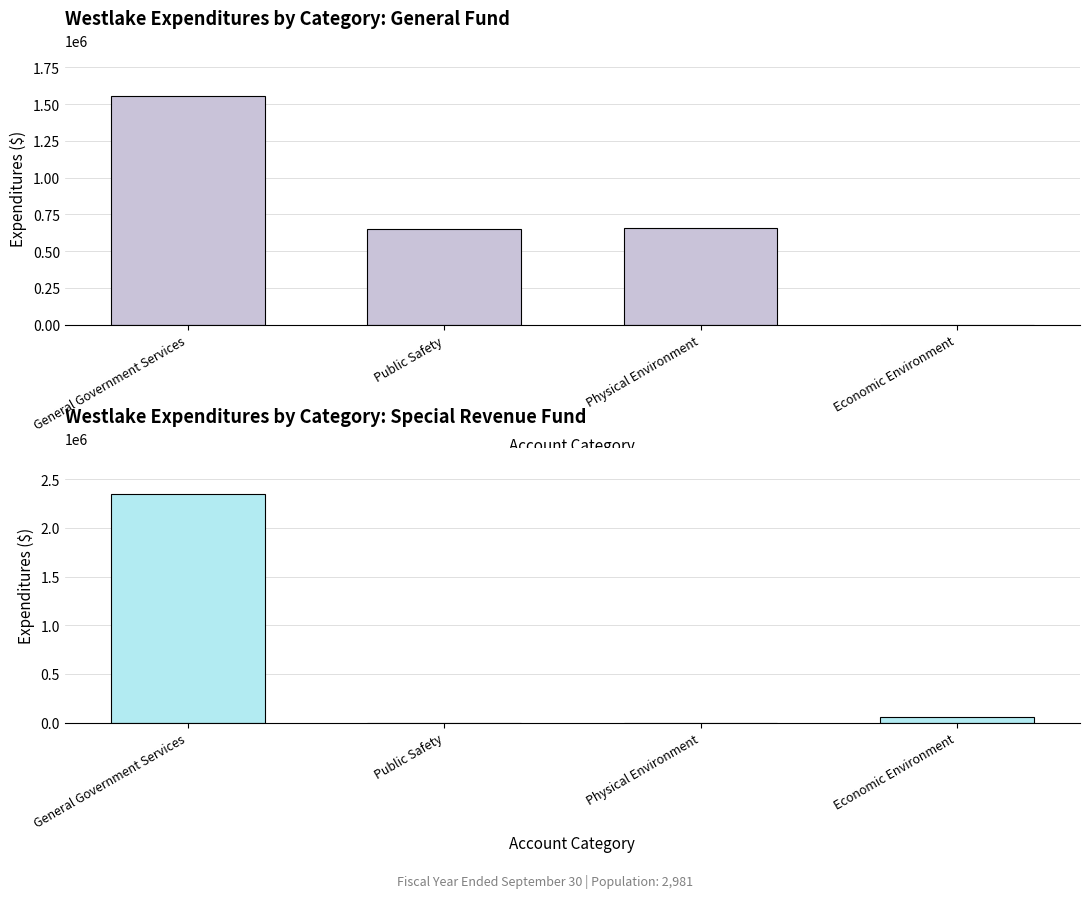

Is the value of General Fund at Physical Environment greater than the value of Special Revenue Fund at General Government Services?

No